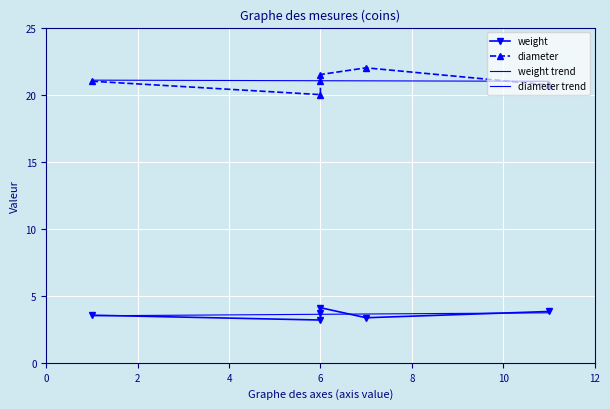

At which label is weight closest to 3?

6